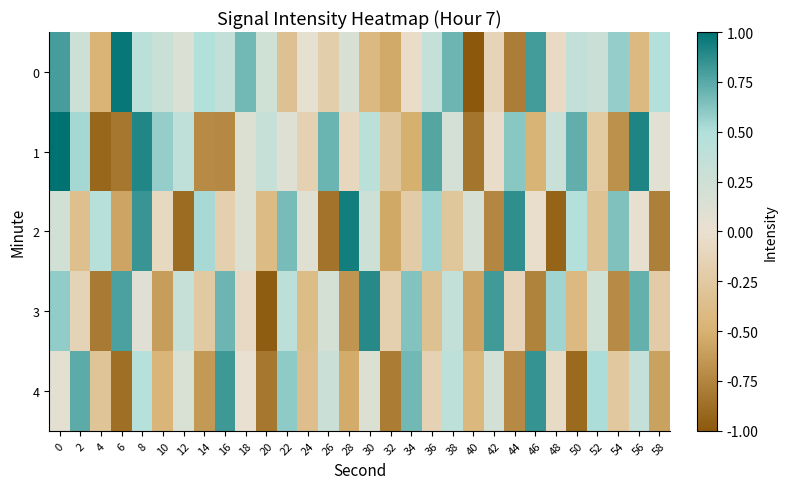

At which category is the sum across all series the highest?

8